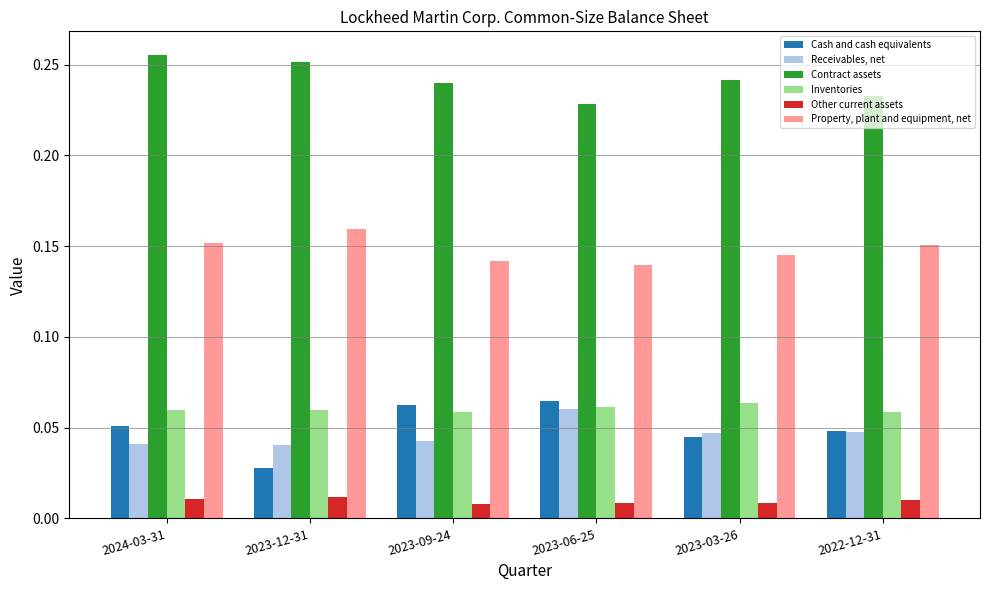

Which series has the largest total across all categories?

Contract assets